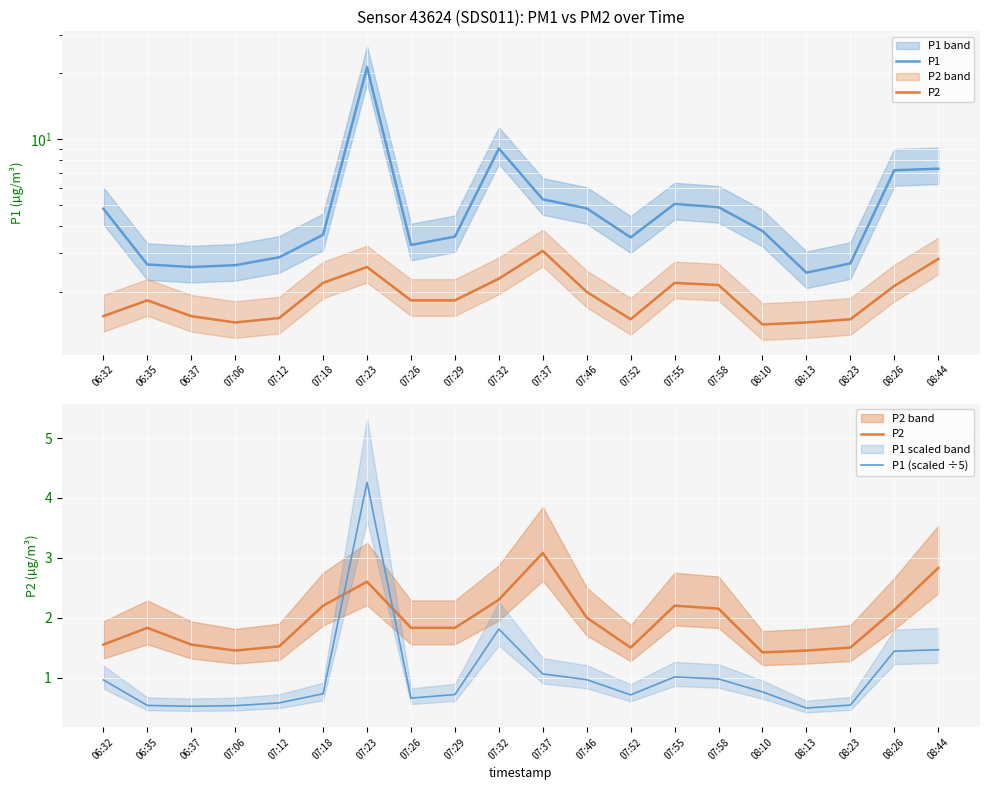

List the labels in order of P2 value, smallest first.

08:10, 07:06, 08:13, 07:52, 08:23, 07:12, 06:32, 06:37, 06:35, 07:26, 07:29, 07:46, 08:26, 07:58, 07:18, 07:55, 07:32, 07:23, 08:44, 07:37